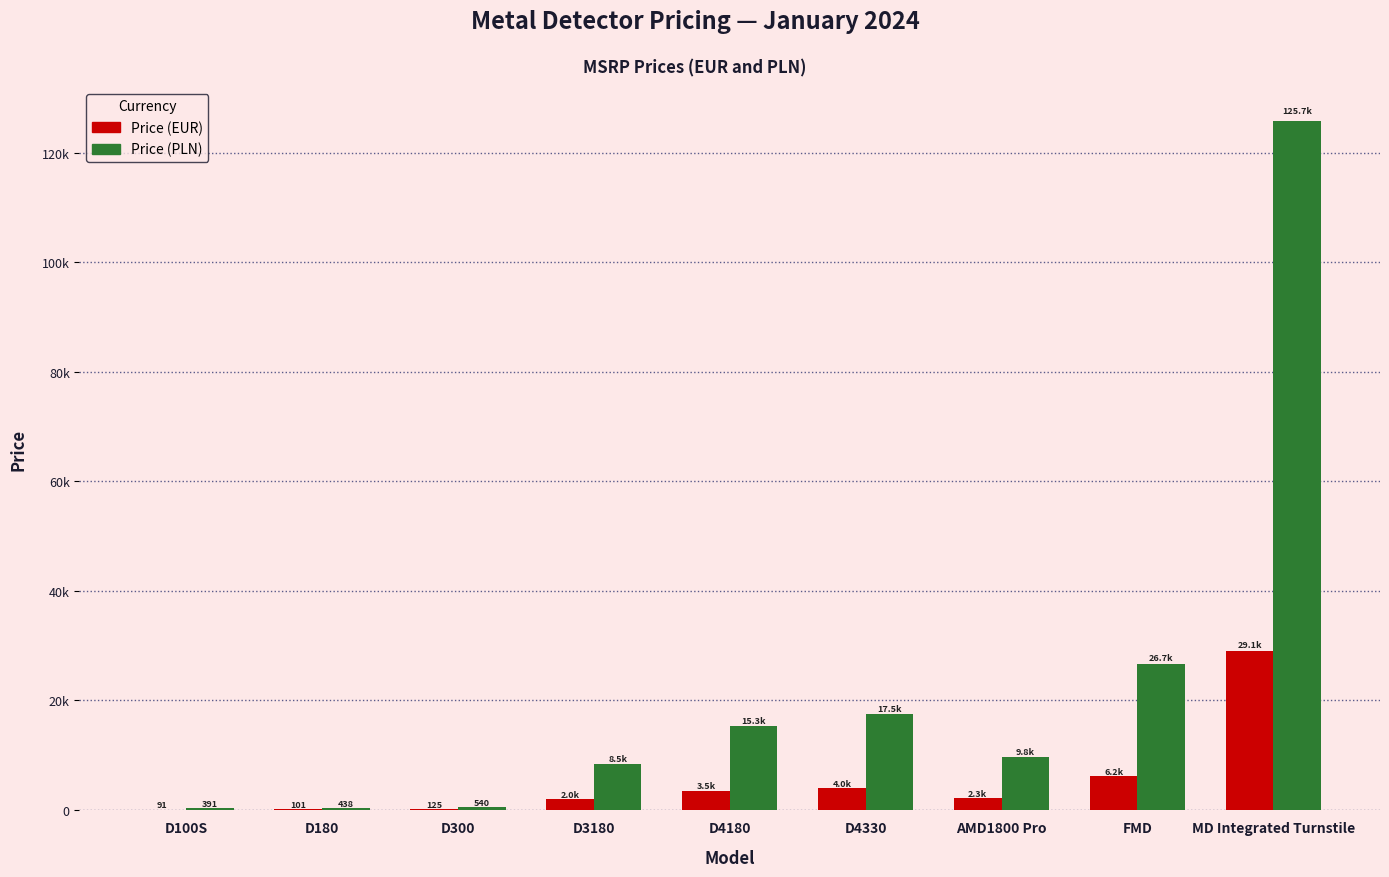

Does the chart contain stacked bars?

No